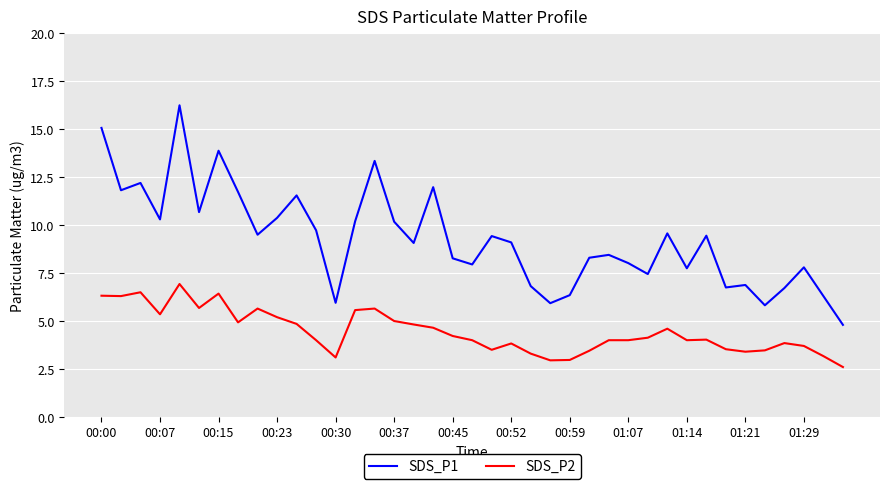

What is the highest value of the SDS_P2 series?

6.9